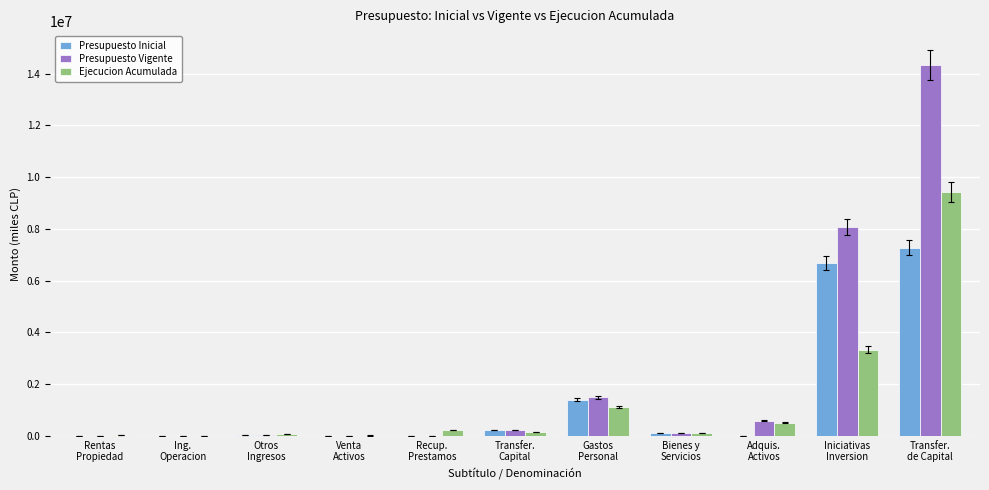

Which category has the highest value in the Presupuesto Vigente series?

Transfer.
de Capital